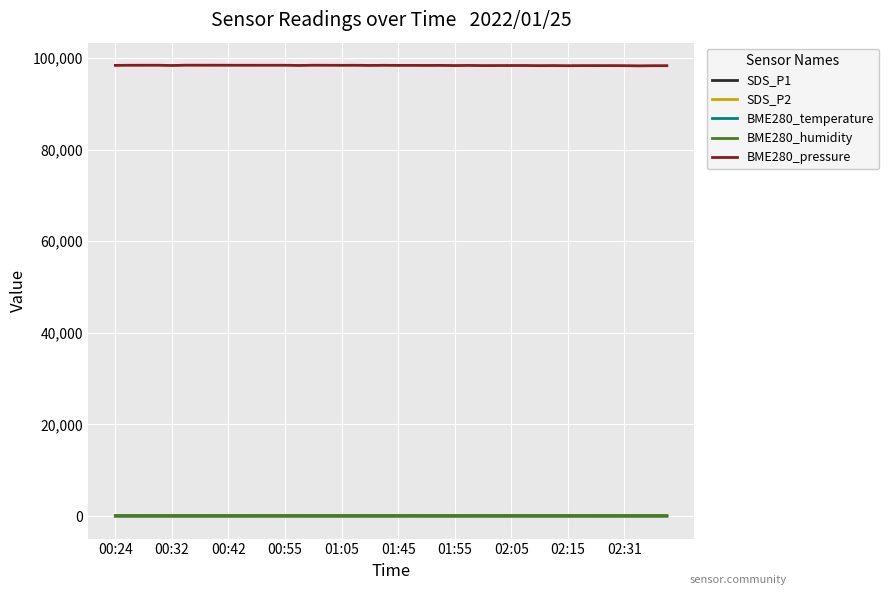

Which series has the widest spread of values?

BME280_pressure